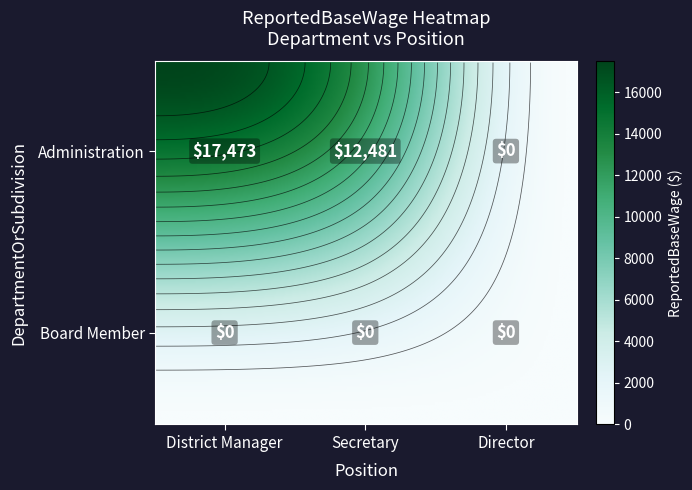

Which category has the highest value in the Administration series?

District Manager